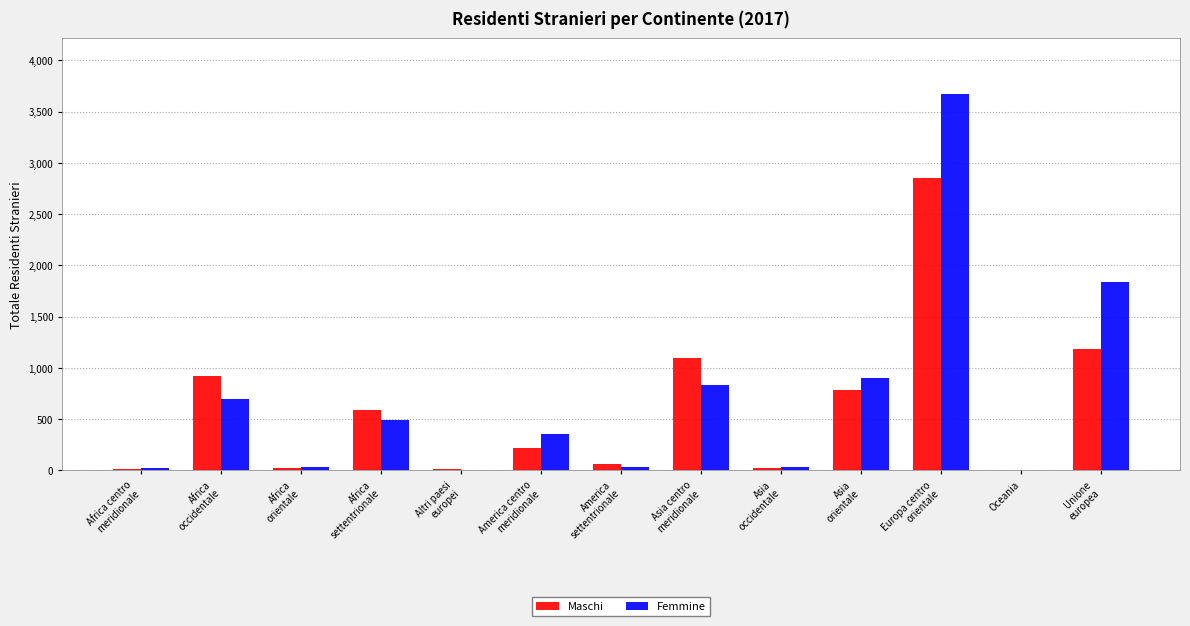

What are all the series names shown in the legend?

Maschi, Femmine